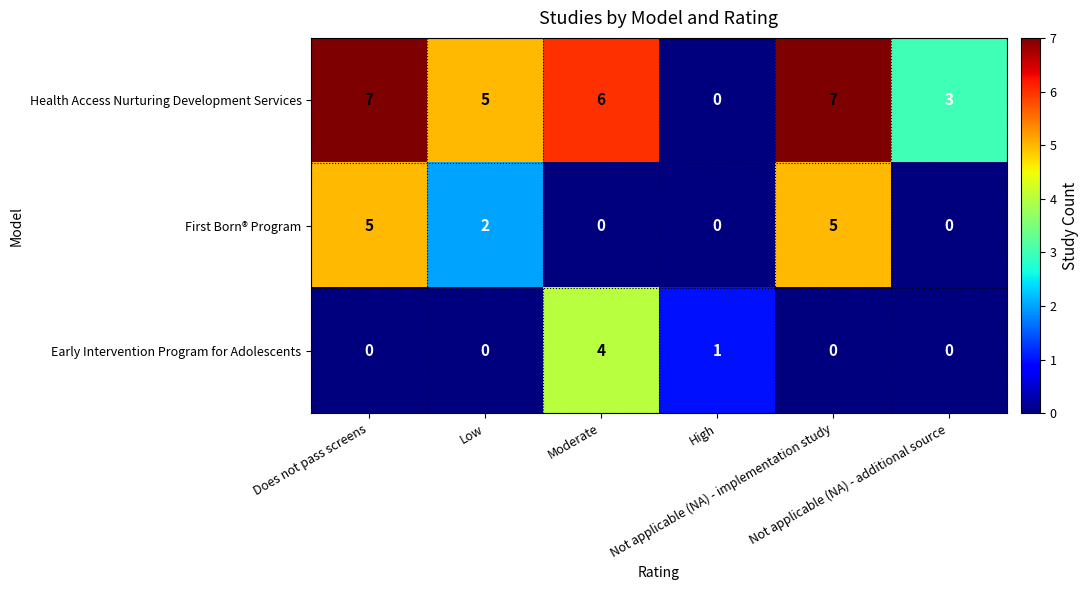

Count the Health Access Nurturing Development Services values in the range 3 to 7.

5